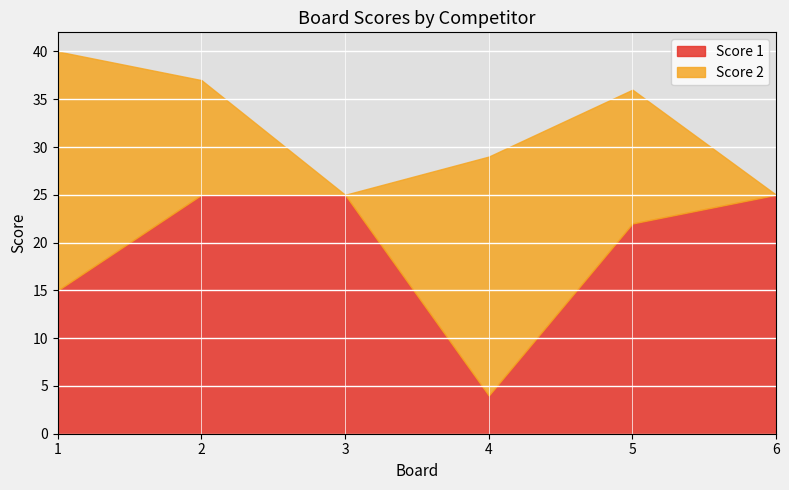

The Score 2 series shows 17 at 1. True or false?

False